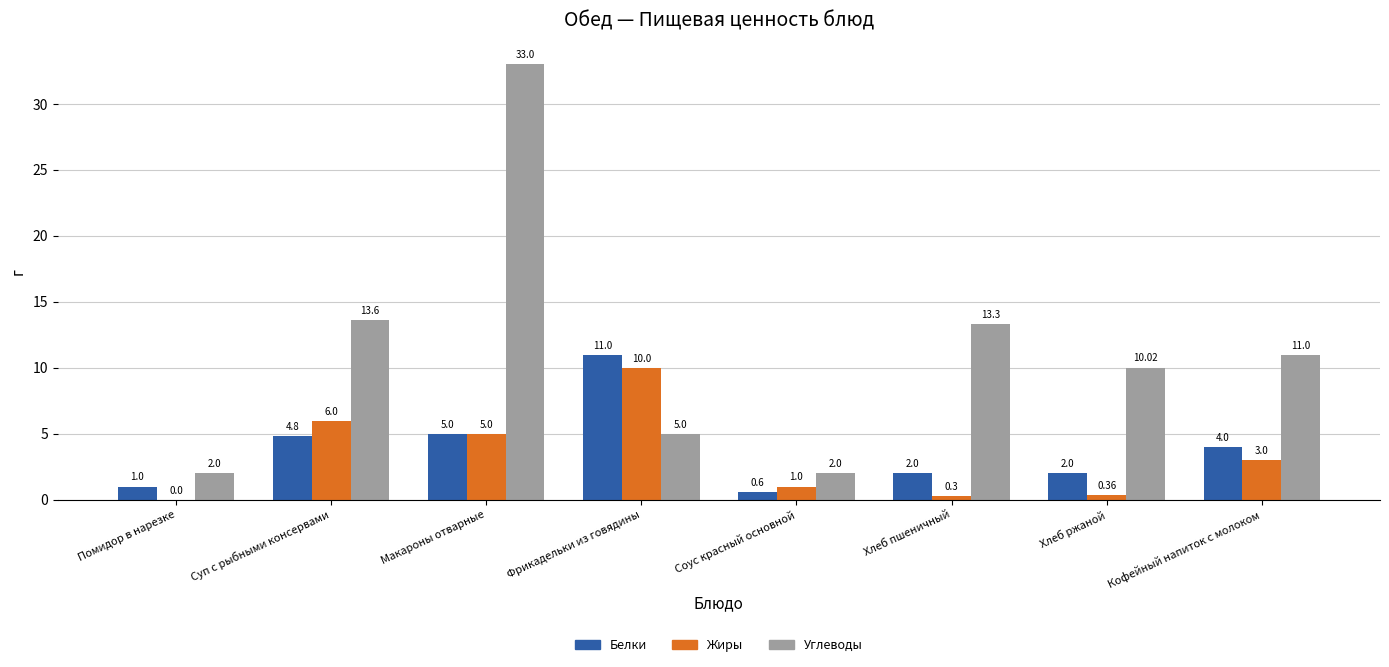

What is the sum of all Белки values?

30.4